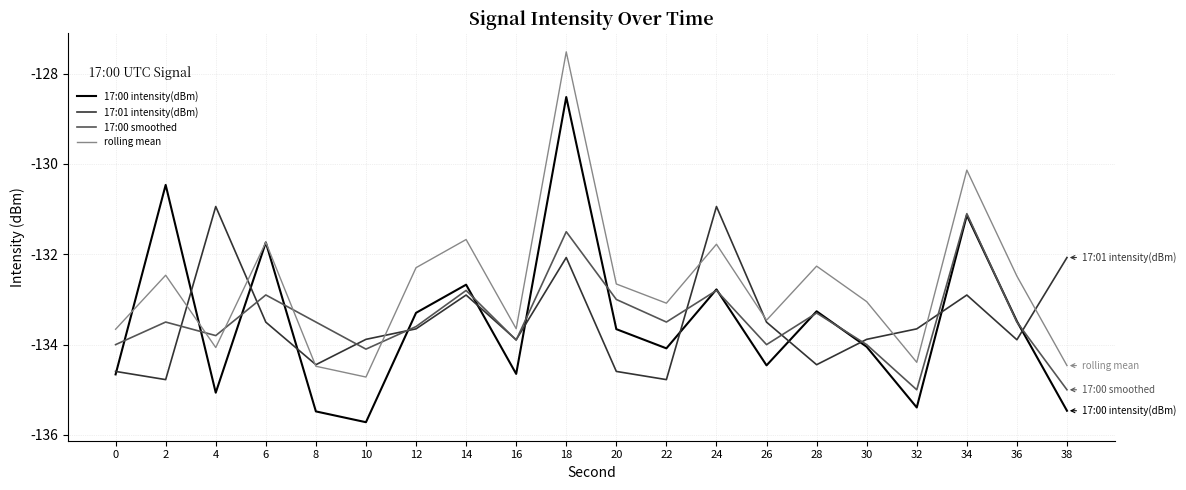

Which series has the largest total across all categories?

rolling mean